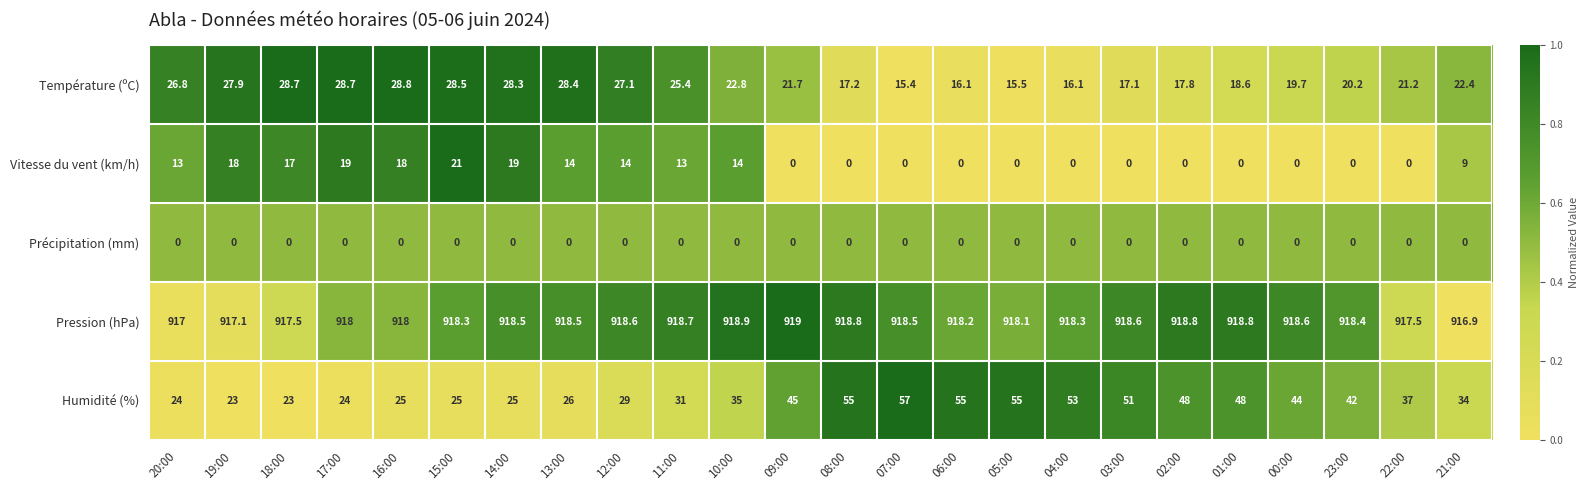

Between 10:00 and 07:00, which series saw the biggest shift?

Humidité (%)